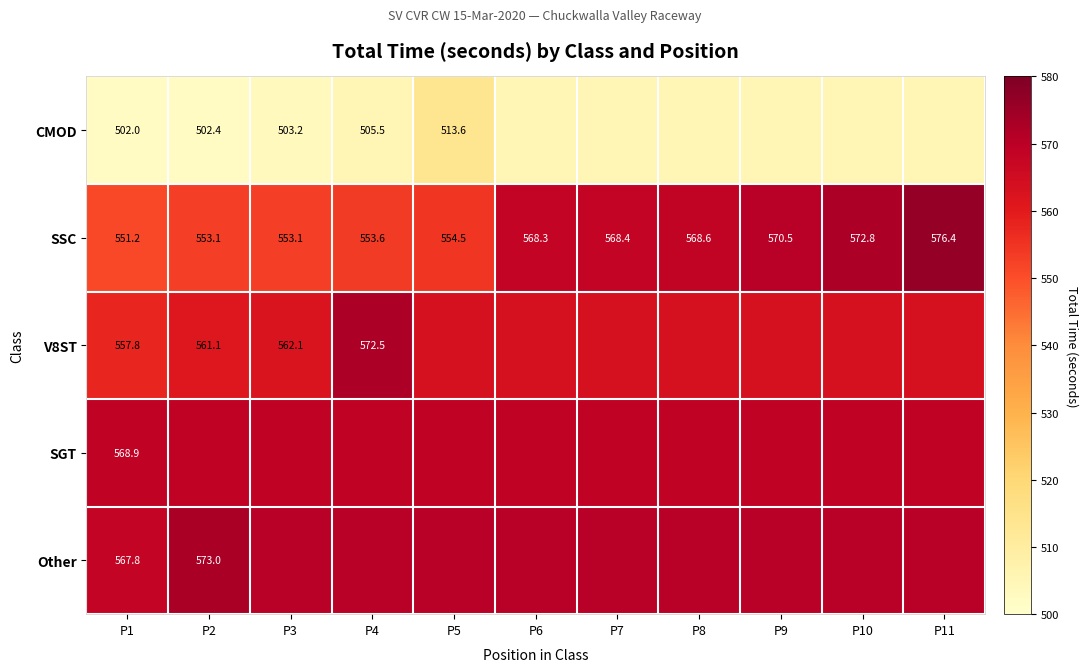

At which category does the chart reach its peak across all series?

P11